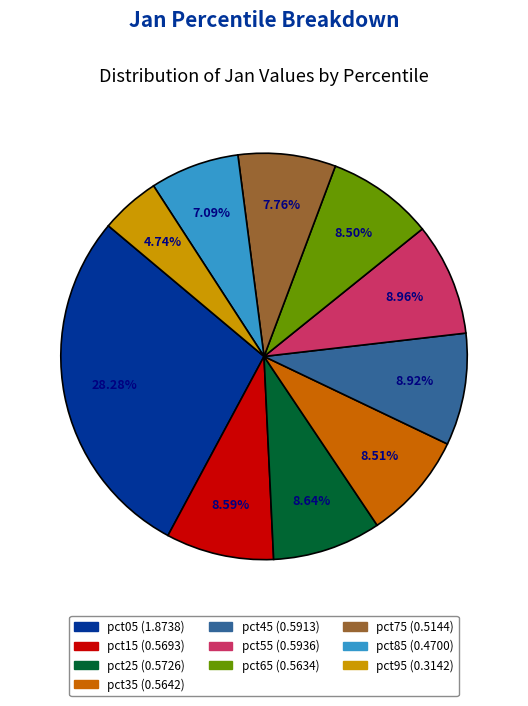

Does pct55 represent more than half of the total?

No